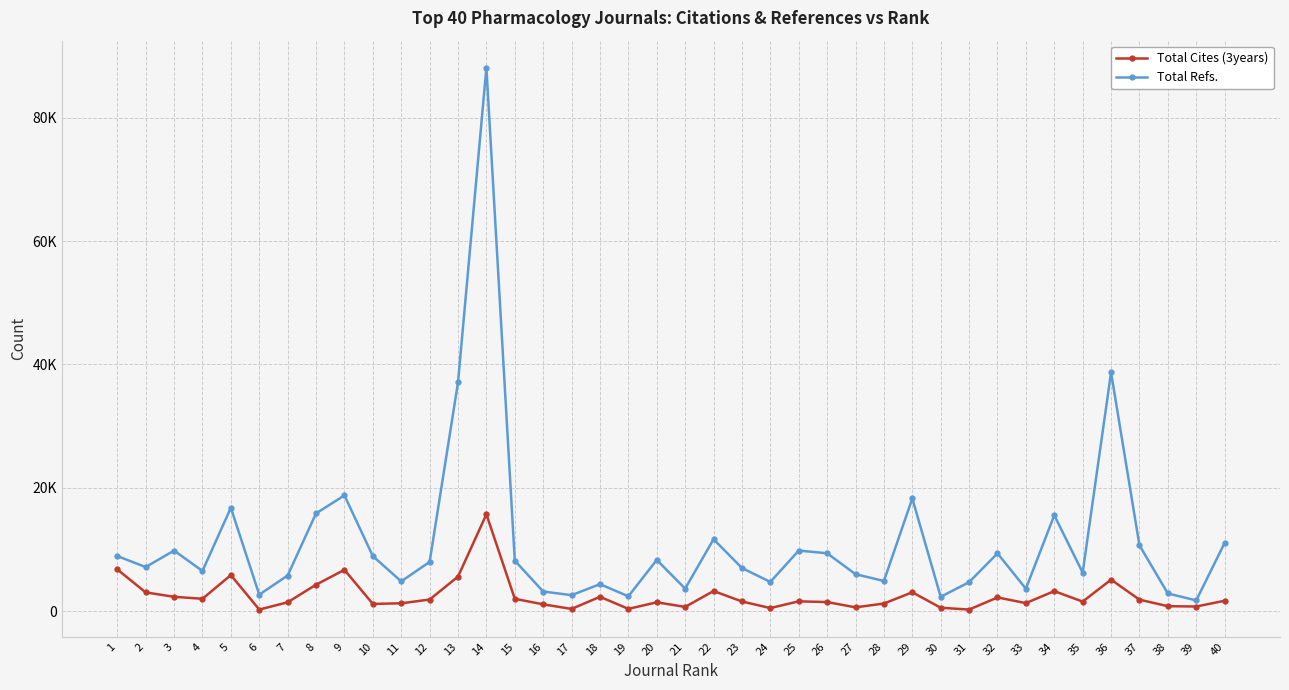

List the labels in order of Total Cites (3years) value, largest first.

14, 1, 9, 5, 13, 36, 8, 22, 34, 29, 2, 18, 3, 32, 4, 15, 12, 37, 40, 25, 23, 35, 26, 20, 7, 33, 11, 28, 10, 16, 38, 39, 21, 27, 30, 24, 19, 17, 6, 31